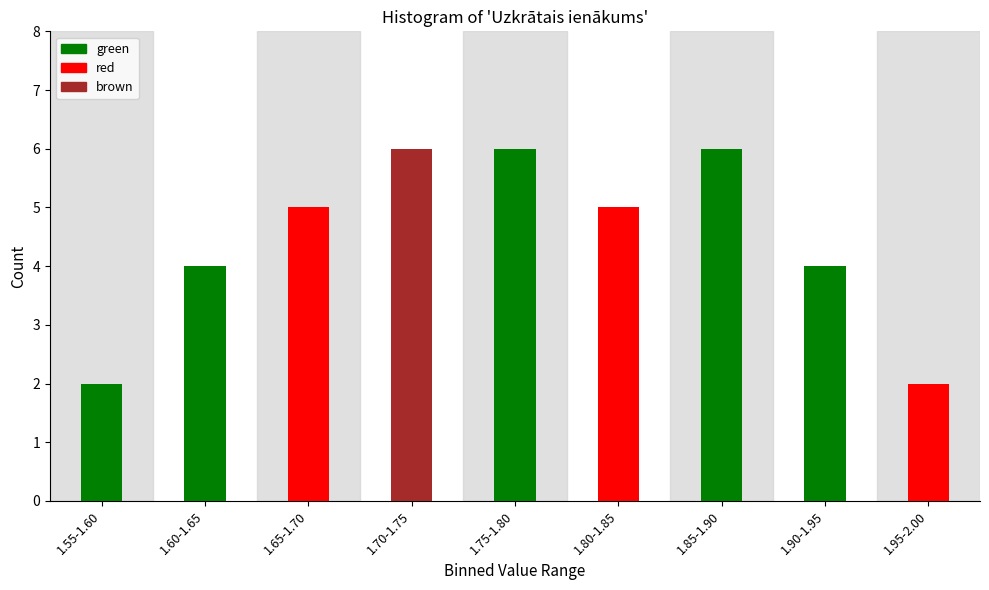

Reading left to right, list all the values displayed in this chart.

1.55-1.60=2	1.60-1.65=4	1.65-1.70=5	1.70-1.75=6	1.75-1.80=6	1.80-1.85=5	1.85-1.90=6	1.90-1.95=4	1.95-2.00=2